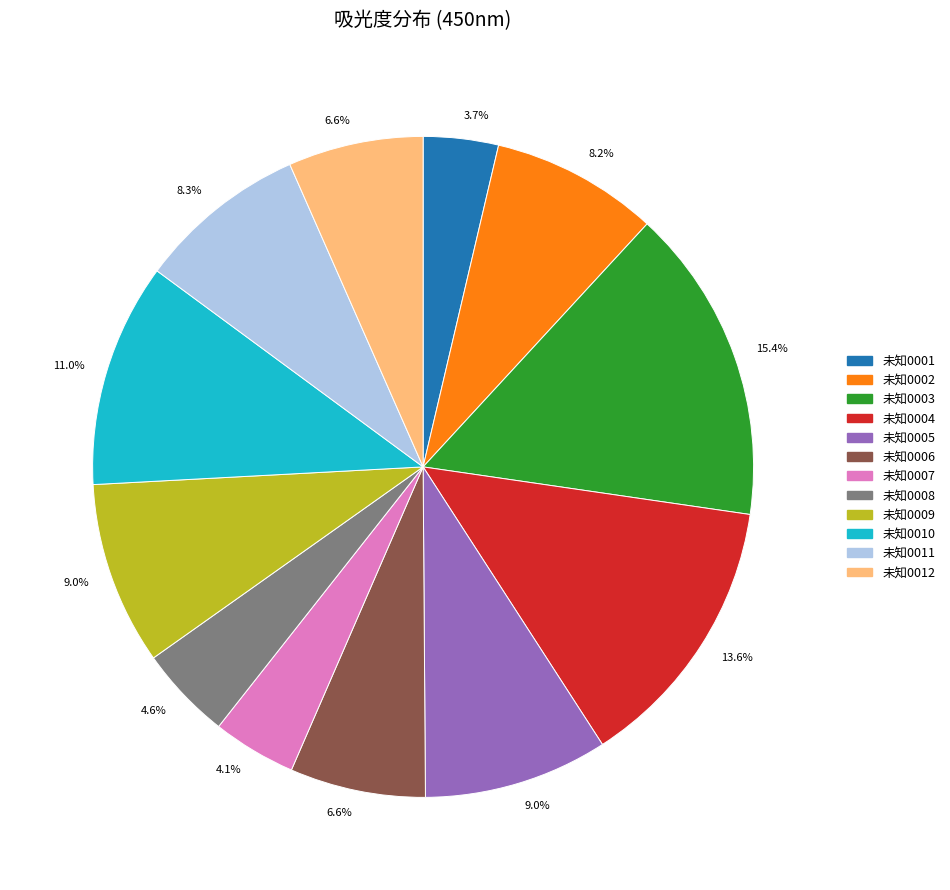

Is there any slice that represents more than half of the pie?

No